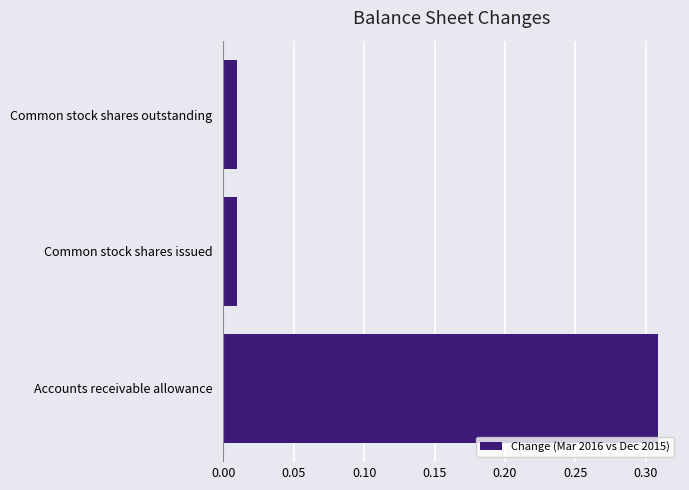

Does the chart contain stacked bars?

No